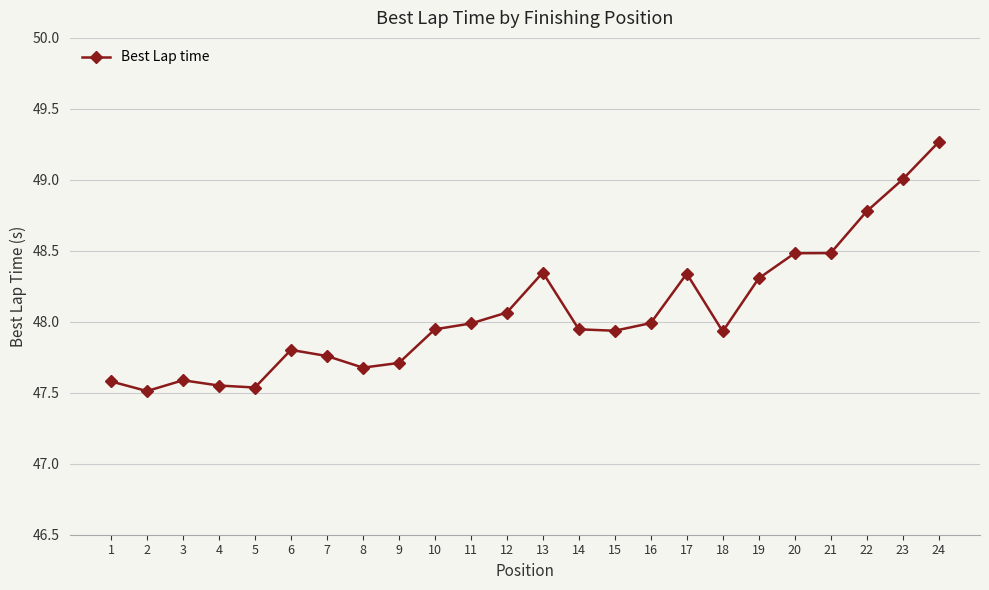

What is the ratio of the value at 21 to the value at 19?

1.0